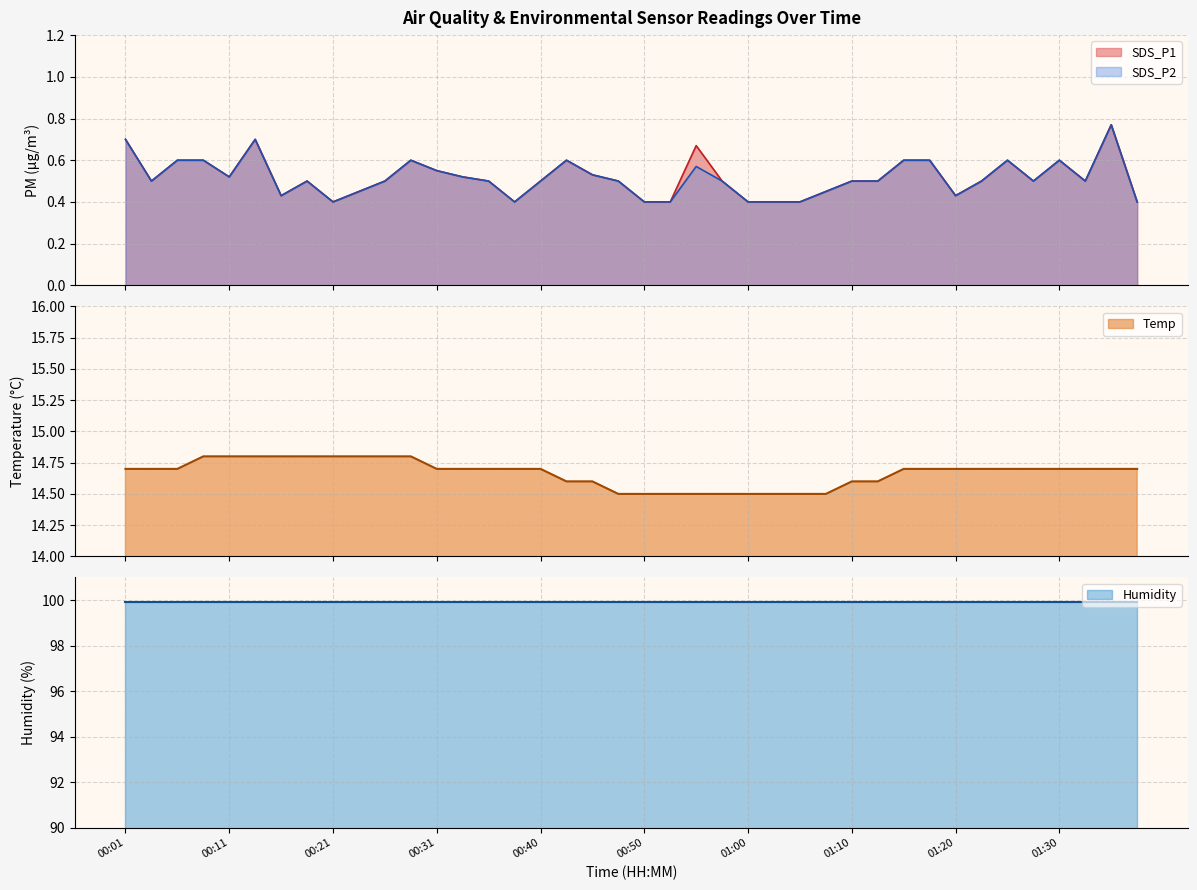

What is the difference between the maximum and second lowest values in the SDS_P1 series?

0.4